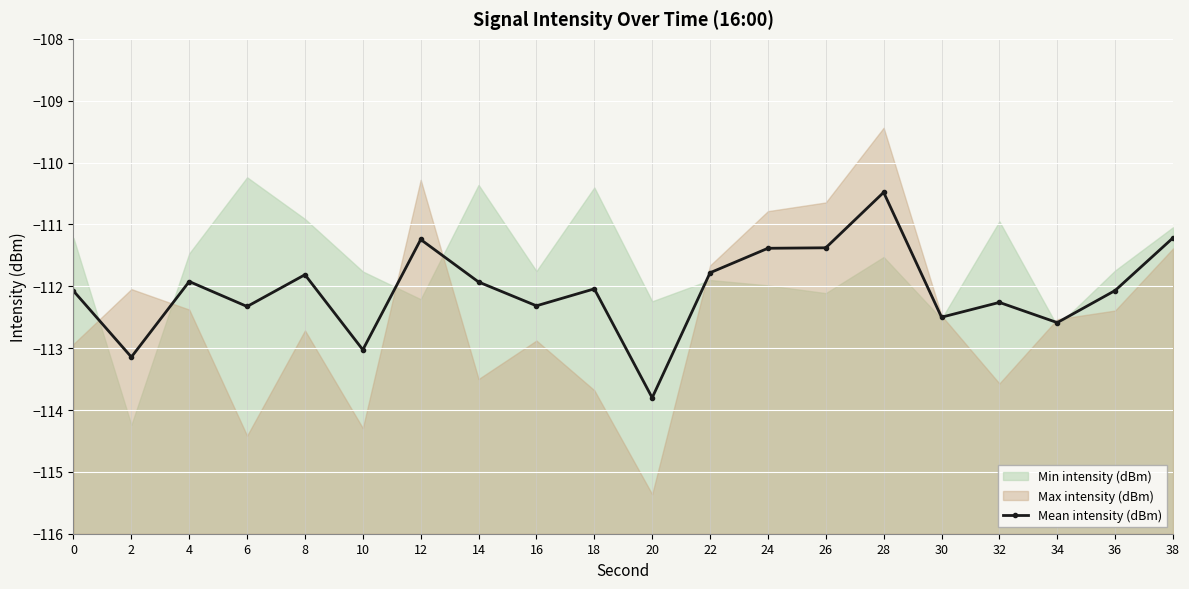

What is the value of the 20th point from the left?

-111.2